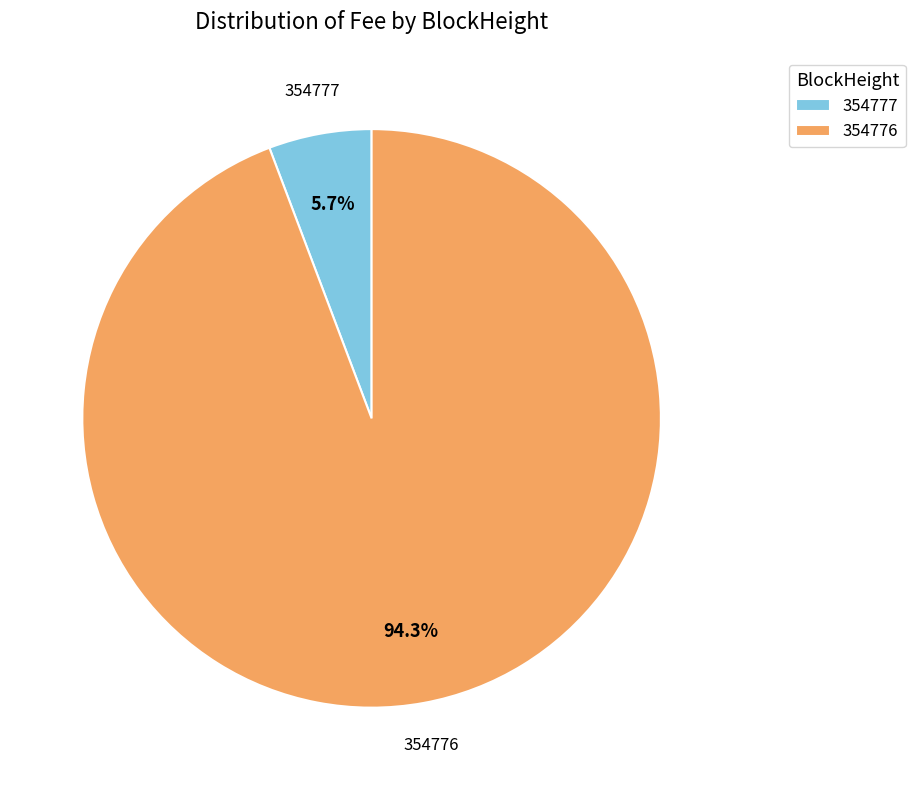

How many segments does this pie chart have?

2